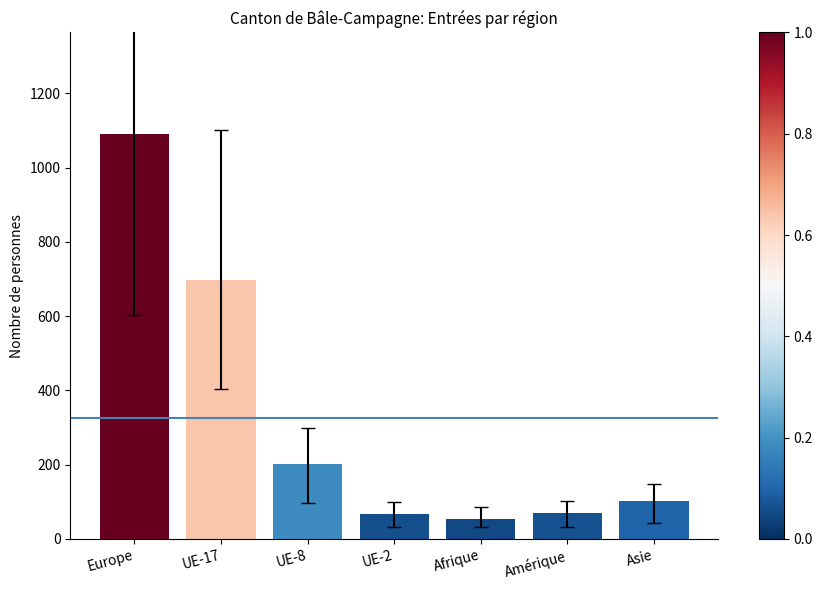

What value does the data have at Afrique?

54